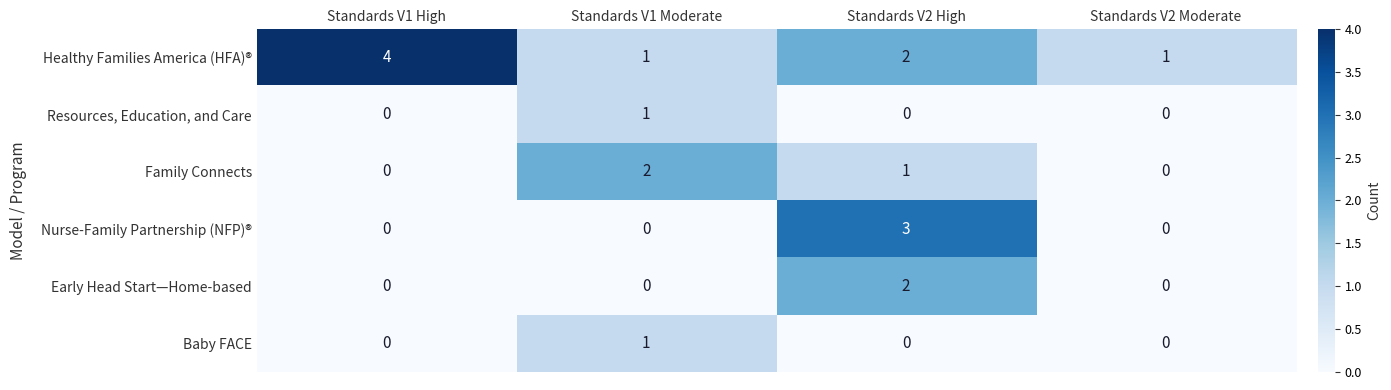

How many values in Baby FACE are above zero?

1